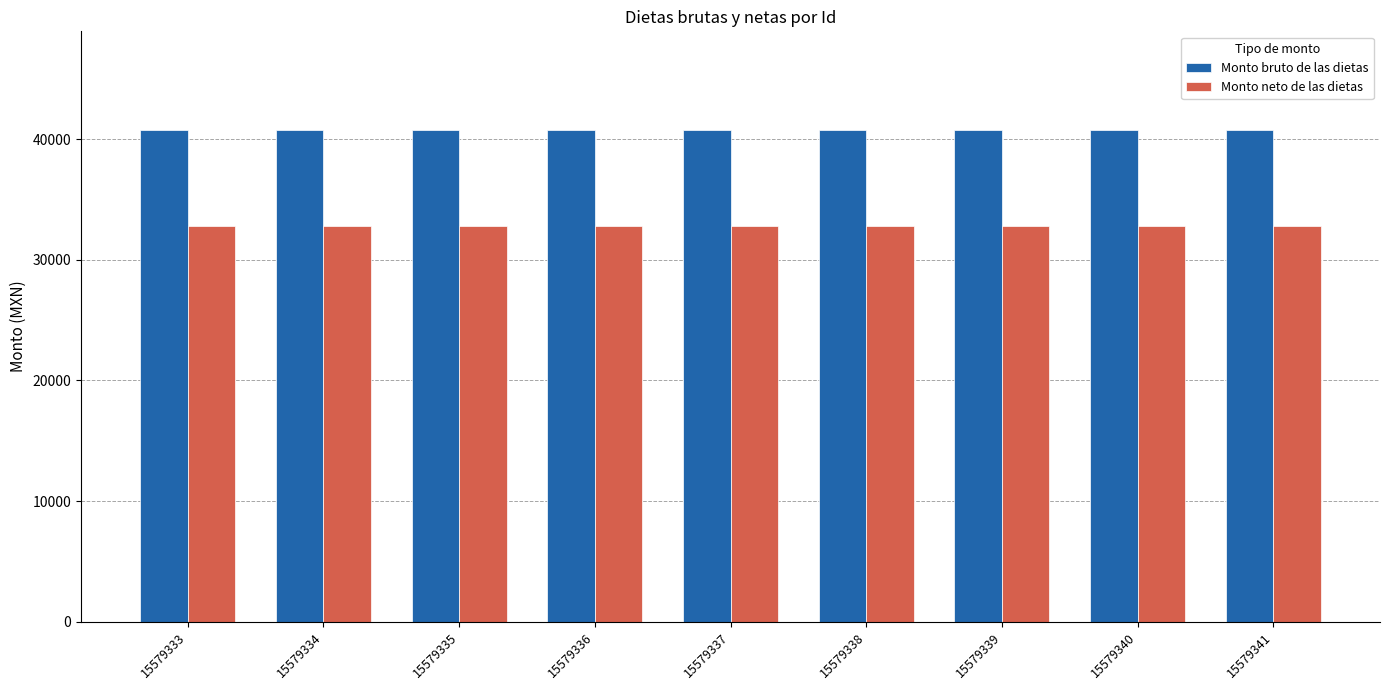

What is the spread (max minus min) of values at 15579337?

8005